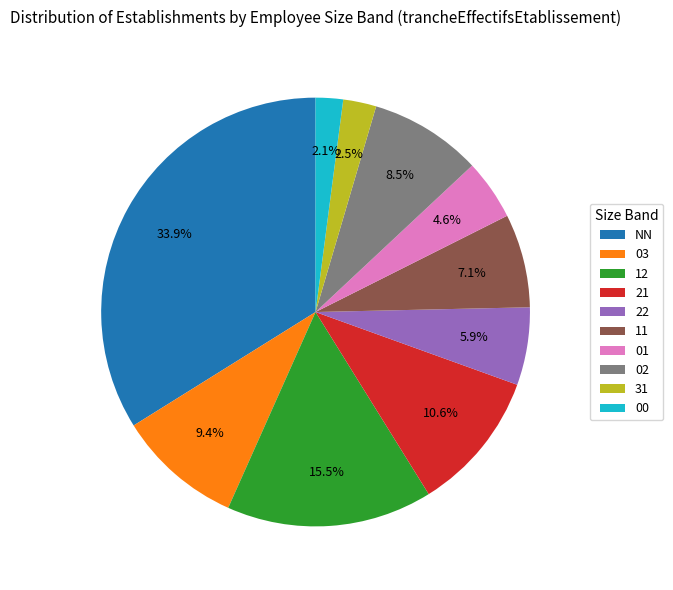

To the nearest percent, what is the difference between the largest and smallest slice percentages?

32%